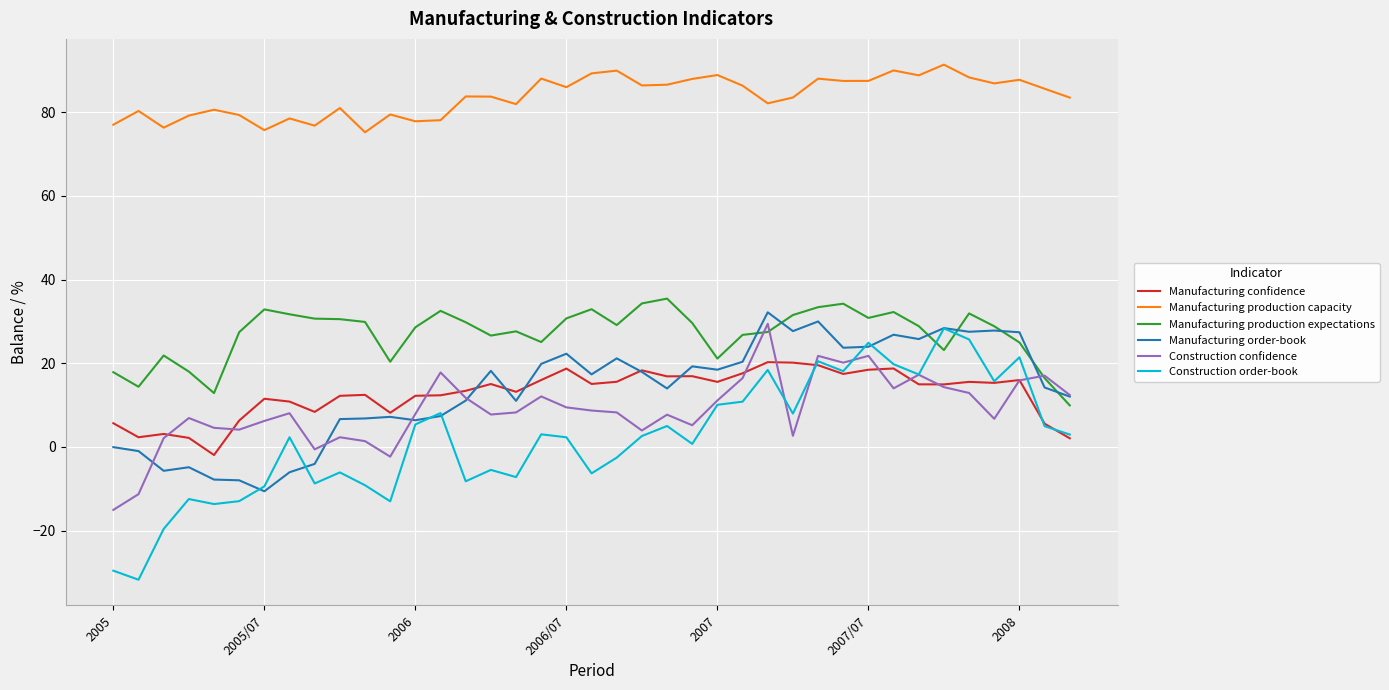

What is the sum of all Manufacturing confidence values?

496.8